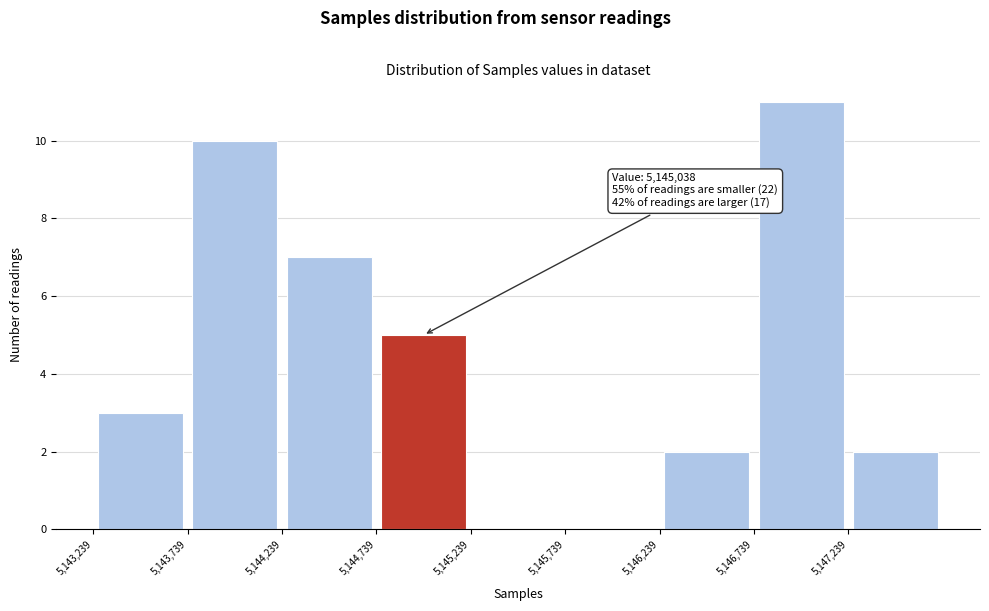

Which range on the x-axis has the tallest bar?

5146750 to 5147250